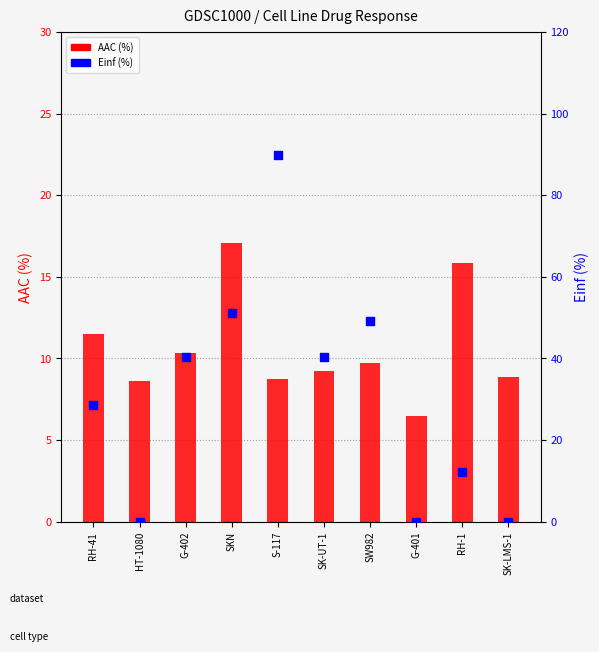

At how many categories does at least one series exceed 37?

5